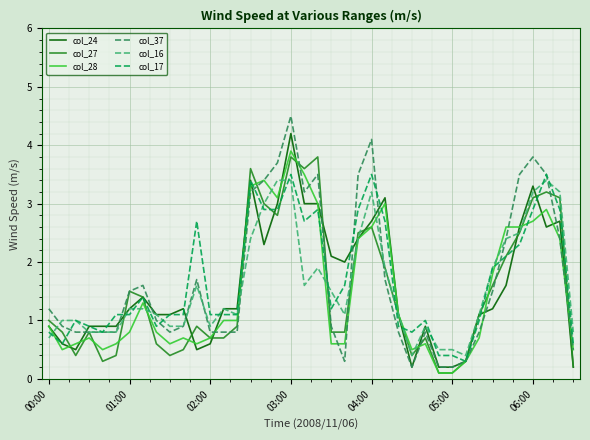

Which series has the largest range (max minus min)?

col_37